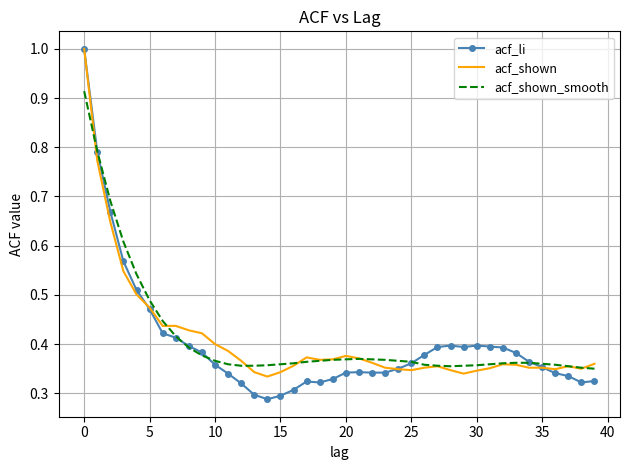

Which series has the largest range (max minus min)?

acf_li